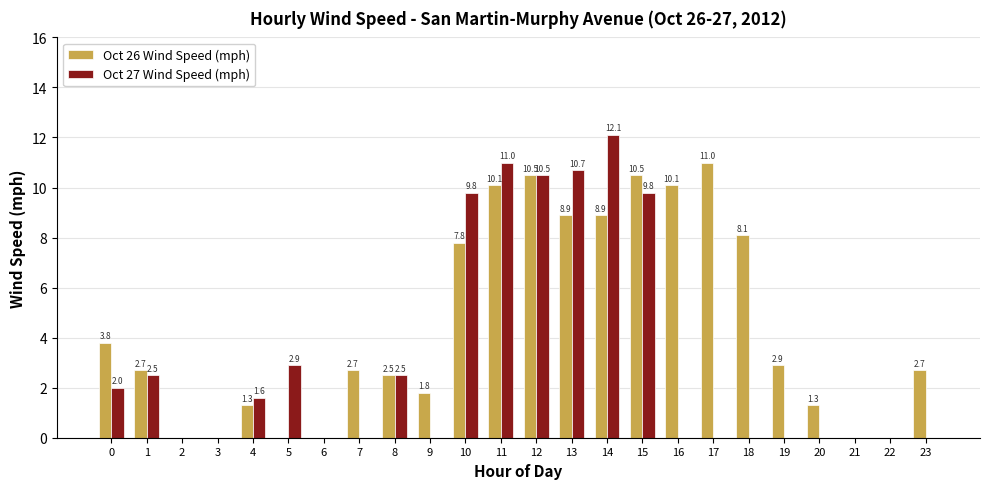

How many values in the Oct 26 Wind Speed (mph) series exceed 2?

15